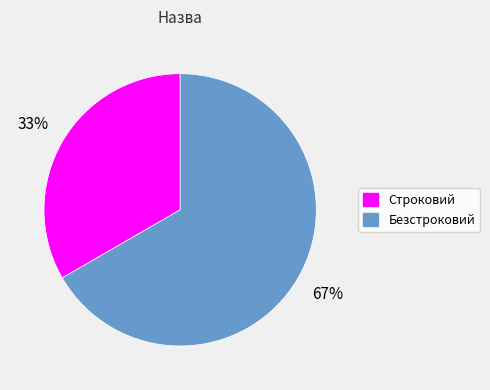

Combined, do Безстроковий and Строковий account for over 50%?

Yes